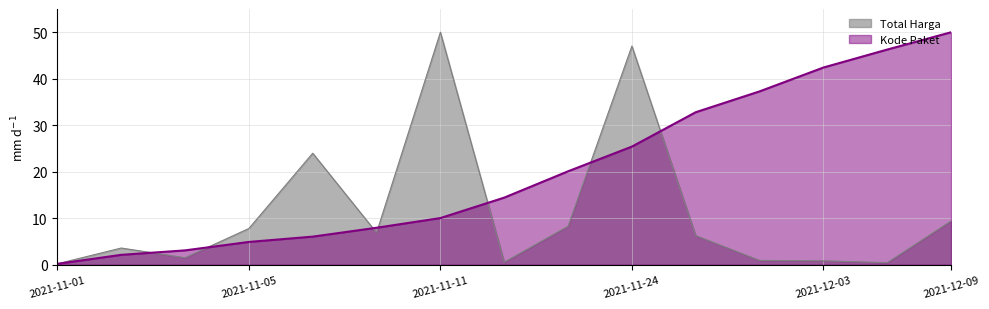

The value of Total Harga (100M) at 2021-11-28 is 6.3. True or false?

True